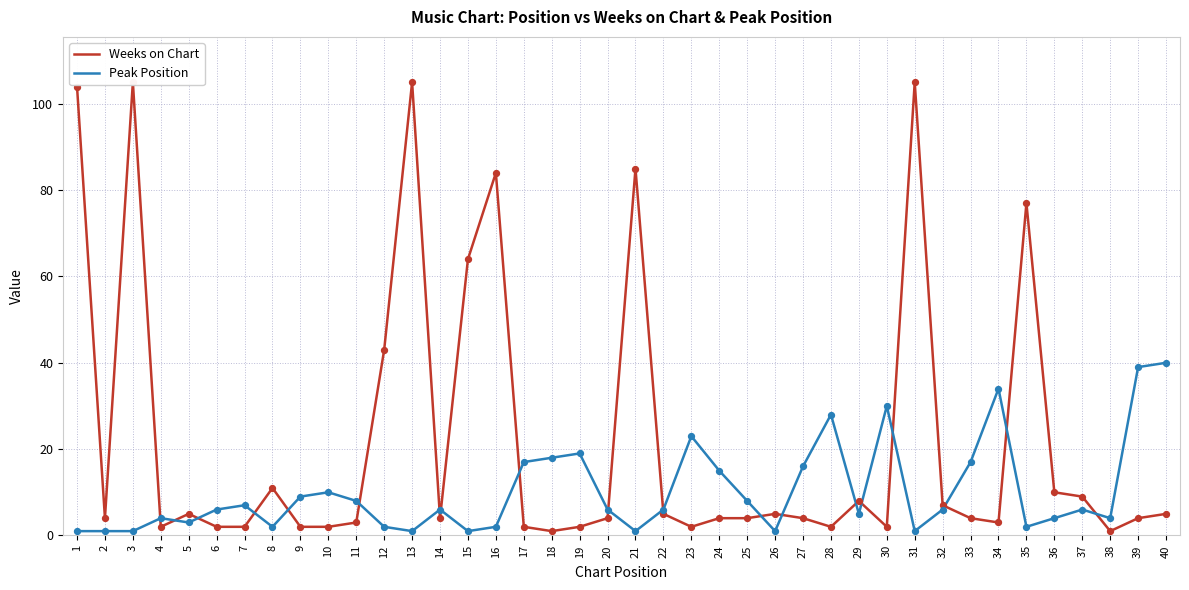

At which category is the sum across all series the highest?

3